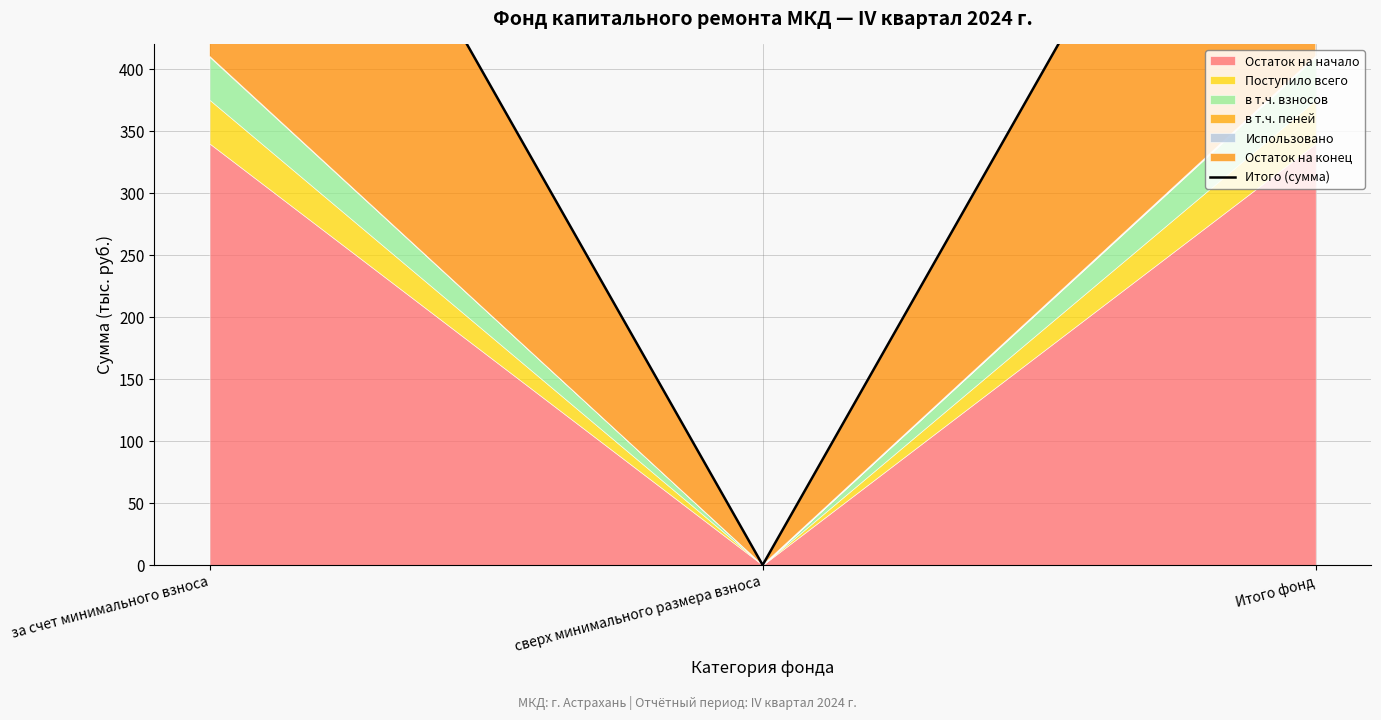

True or false: the data shows 785.1 at Итого фонд.

True